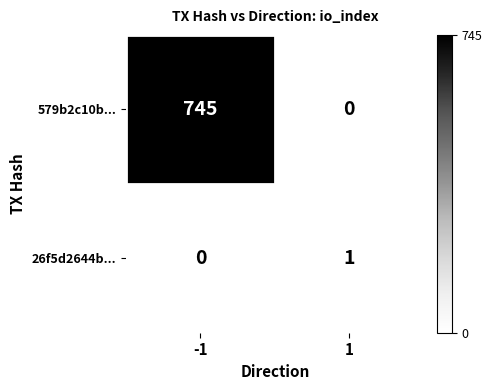

What is the maximum value shown in the chart?

745